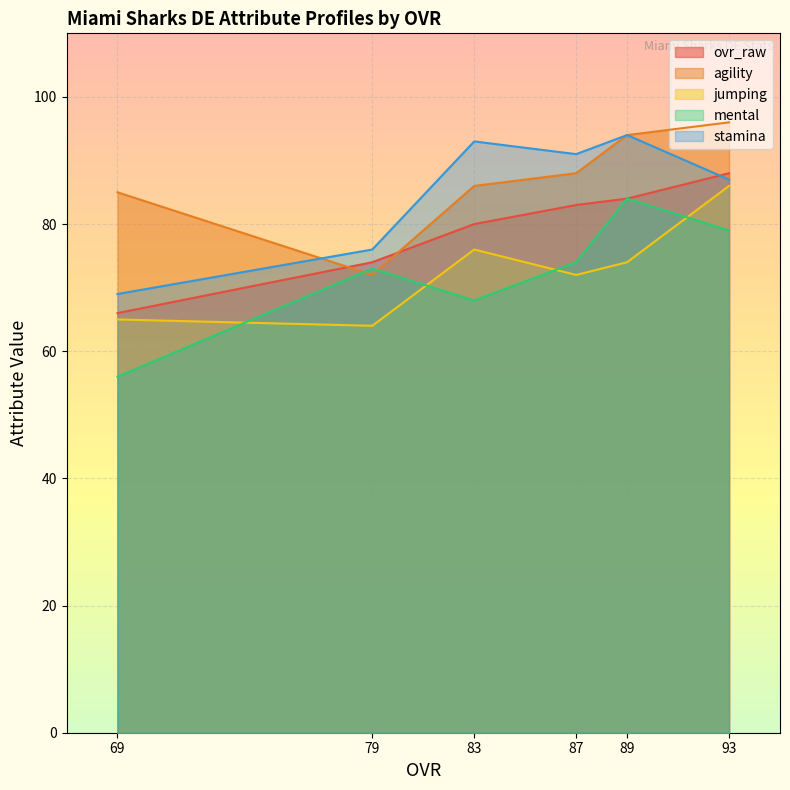

How many data points in stamina are above 91?

2